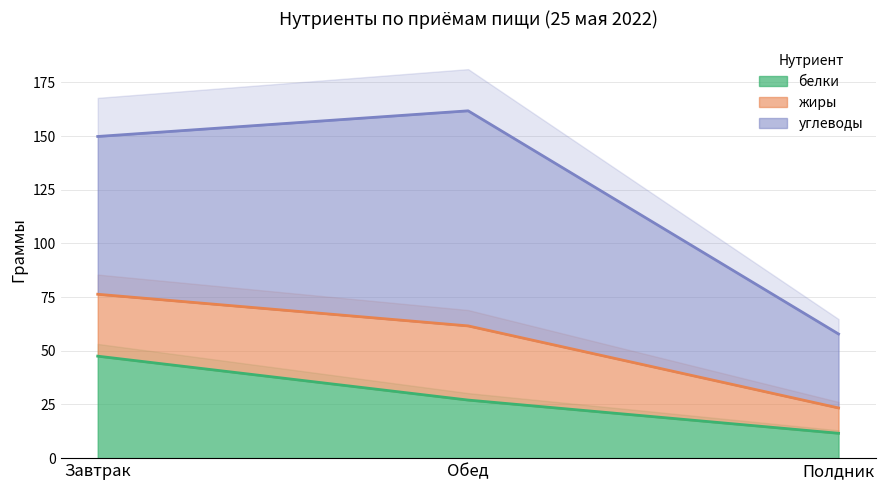

What is the highest value of the белки series?

47.5